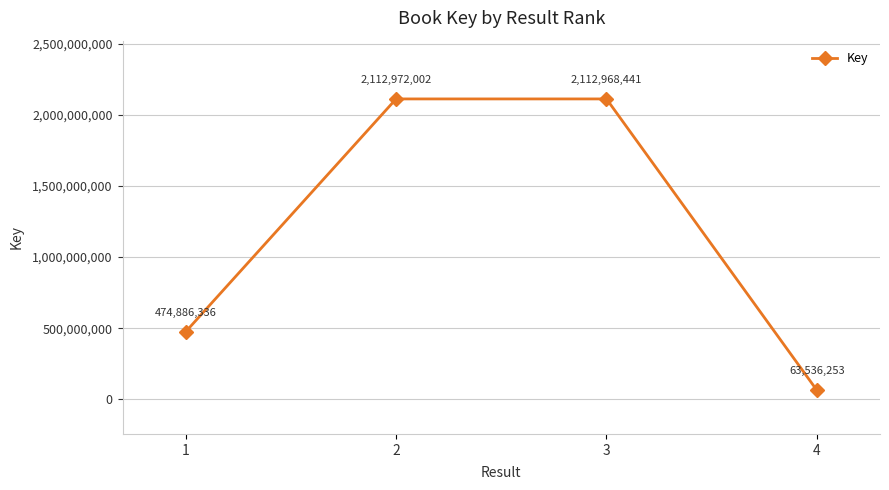

Where is the first local maximum?

2